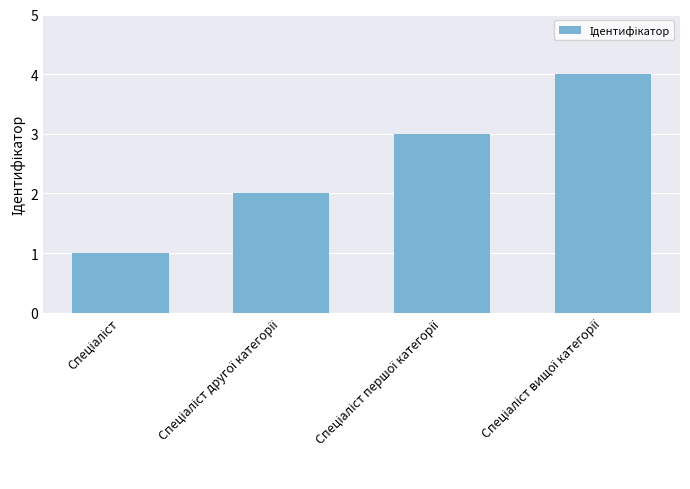

What is the sum of all values?

10